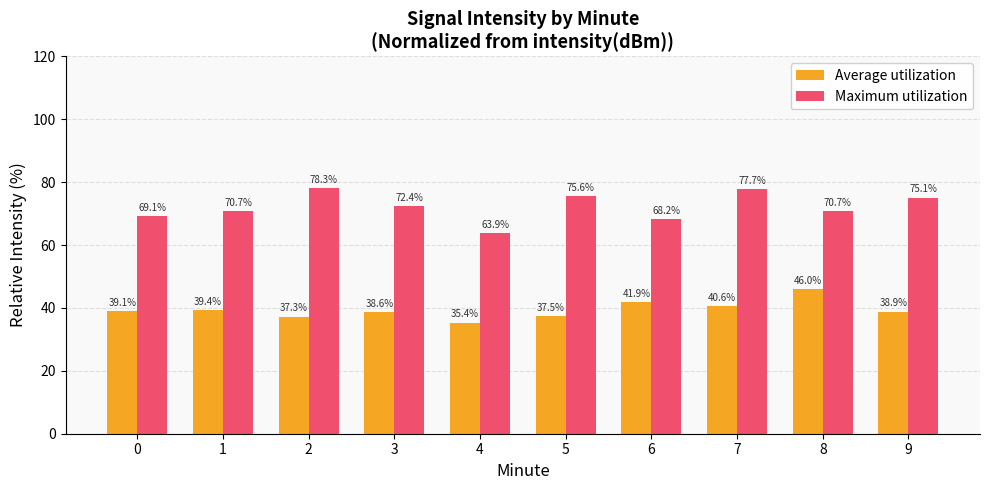

What is the maximum value for Average utilization?

46.0